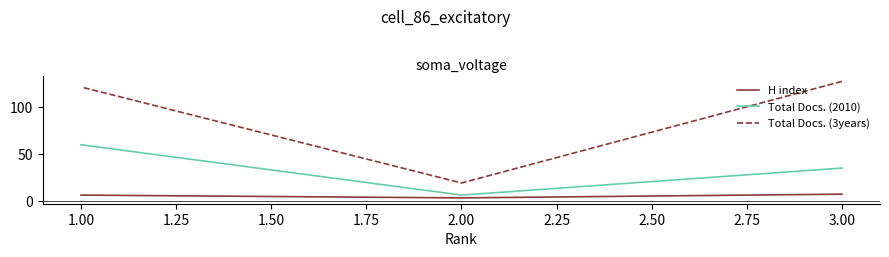

What is the difference between the highest and lowest values at 1.00?

116